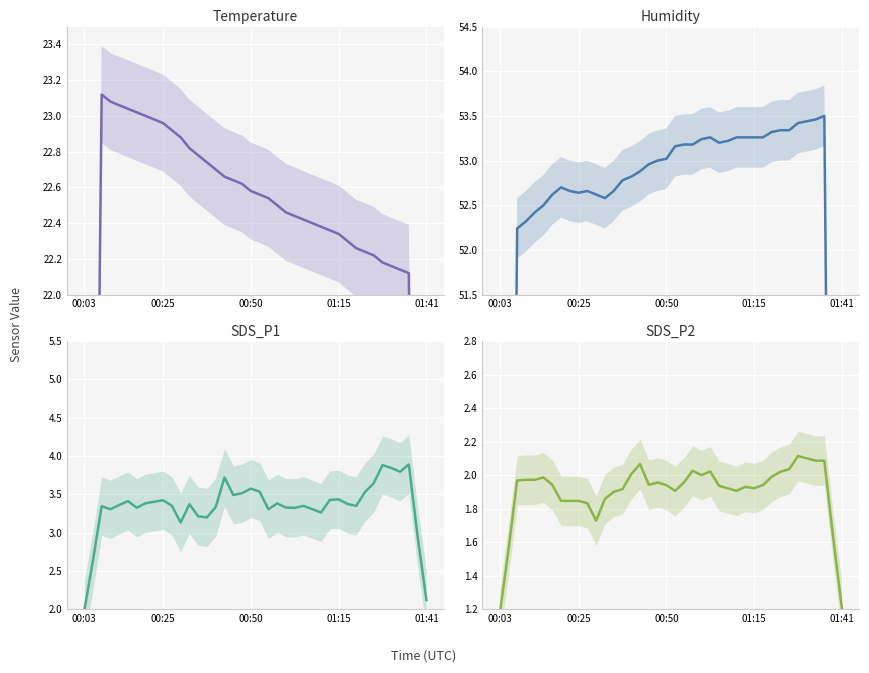

What is the average value of the Humidity series?

53.0